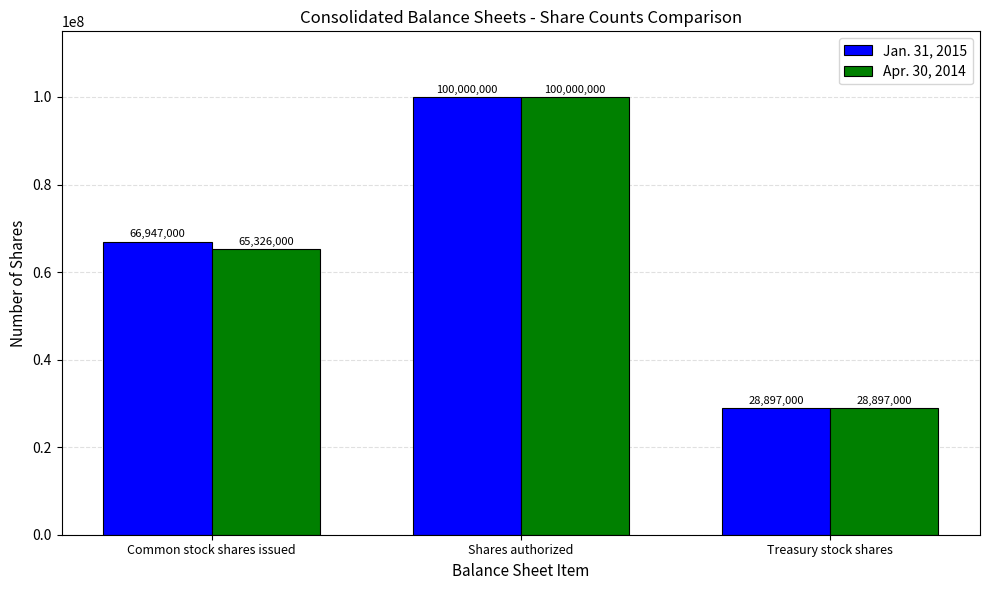

How many groups of bars are there?

3